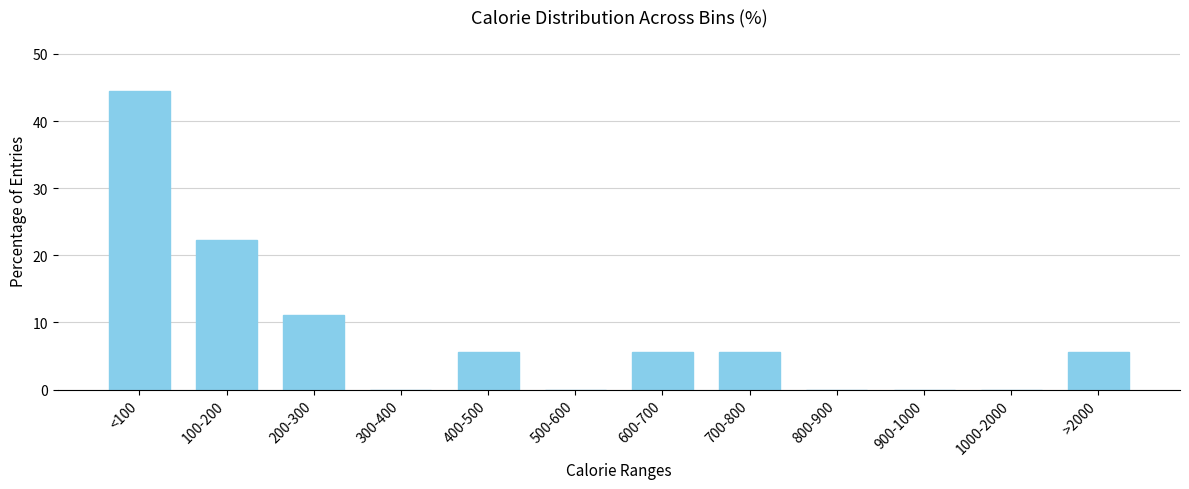

Reading left to right, extract all data points from this chart.

<100=44.4	100-200=22.2	200-300=11.1	300-400=0.0	400-500=5.6	500-600=0.0	600-700=5.6	700-800=5.6	800-900=0.0	900-1000=0.0	1000-2000=0.0	>2000=5.6